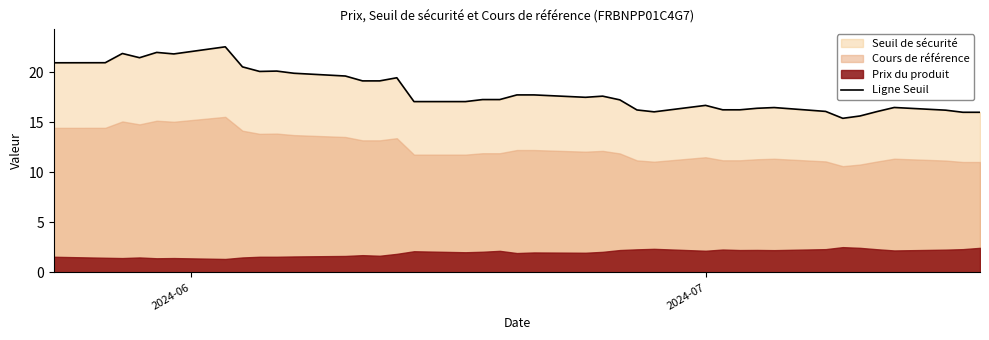

What is the lowest value of the Ligne Seuil series?

15.4